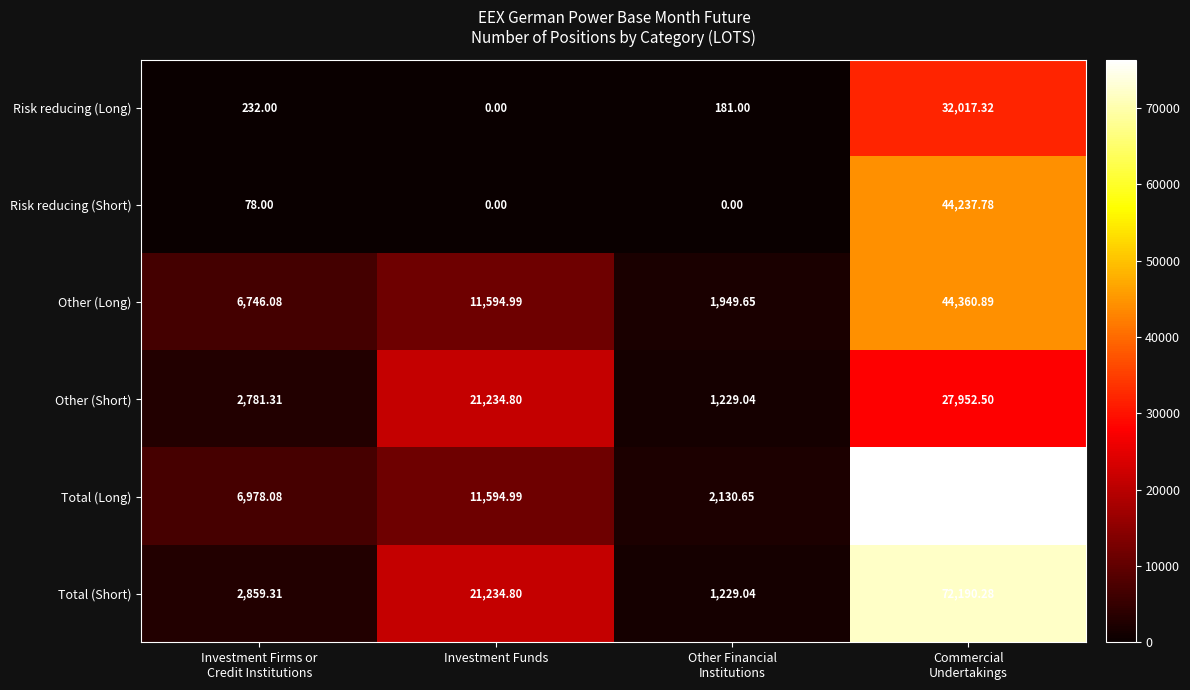

List the series in order of their peak value, highest first.

Total (Long), Total (Short), Other (Long), Risk reducing (Short), Risk reducing (Long), Other (Short)